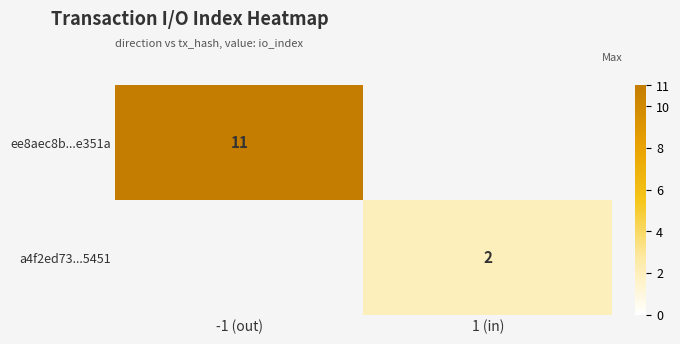

Between 1 (in) and -1 (out), which is larger?

-1 (out)